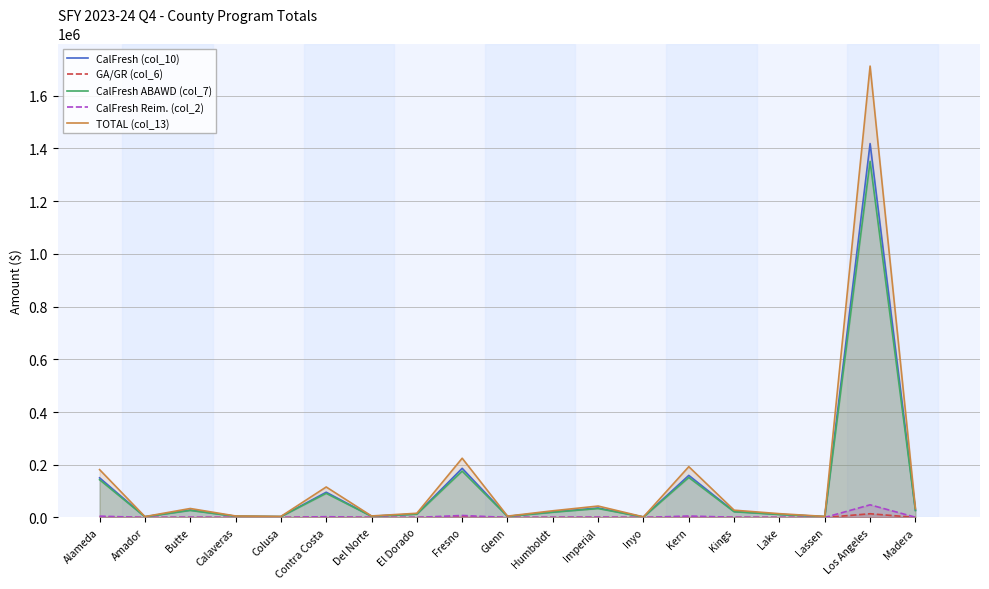

At which category is the sum across all series the highest?

Los Angeles